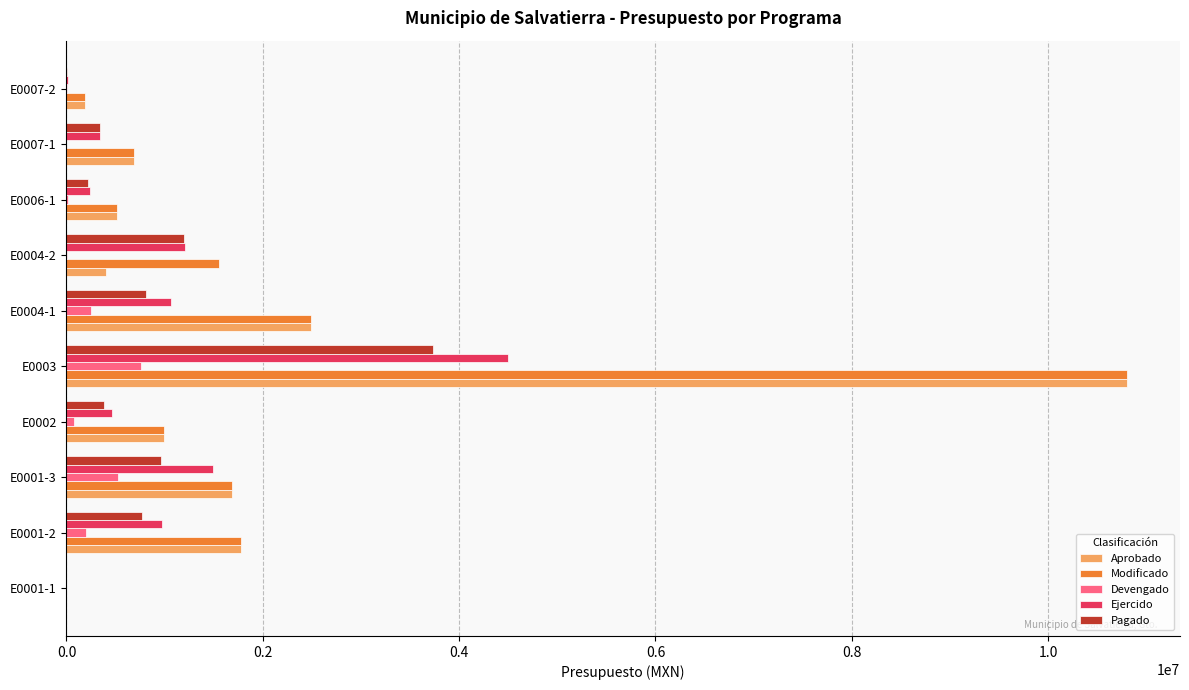

At which category is the sum across all series the highest?

E0003